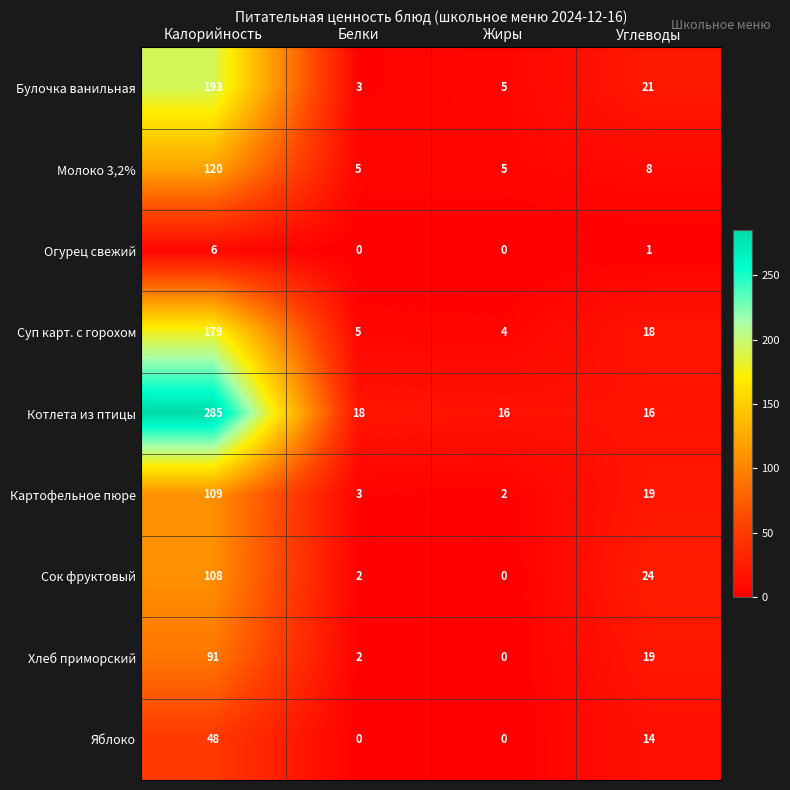

Which series has the widest spread of values?

Котлета из птицы